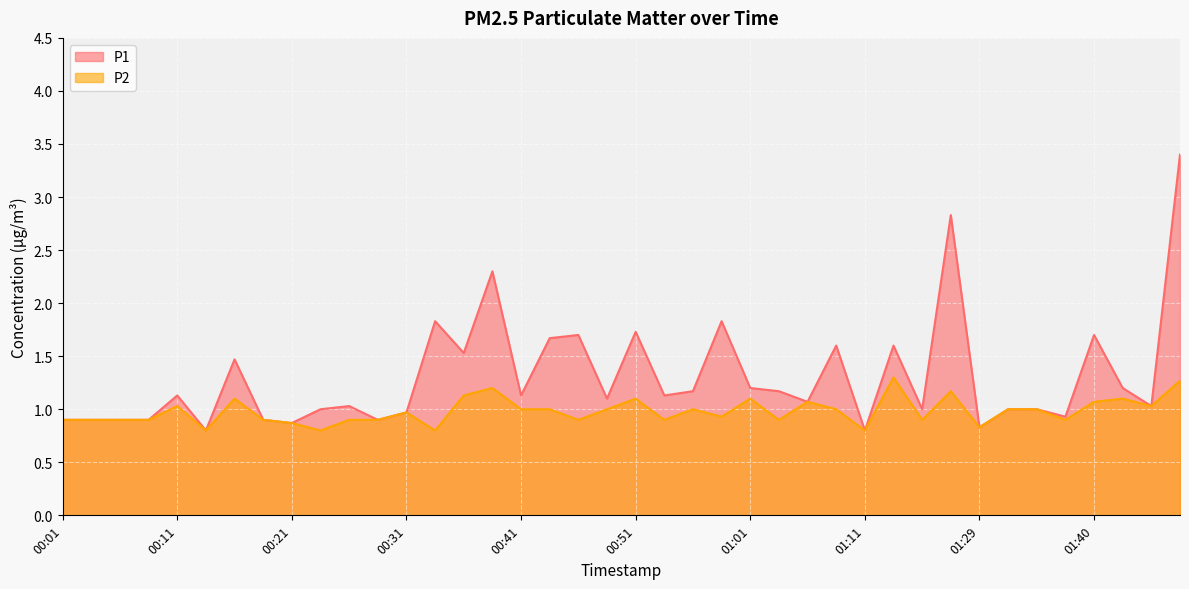

Which has a higher value, 01:47 or 00:38?

01:47